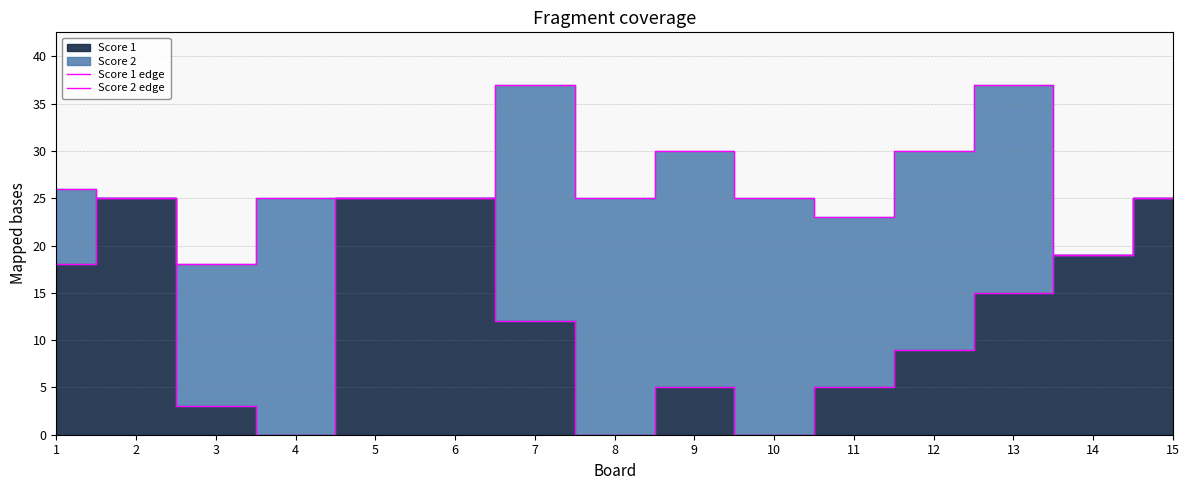

What is the spread (max minus min) of values at 10?

25